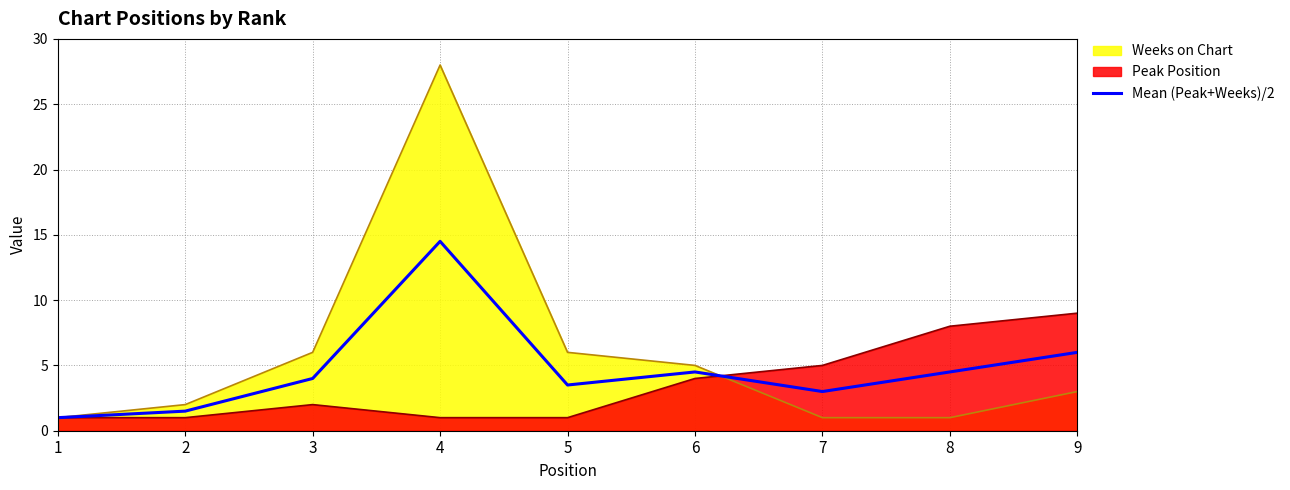

What is the highest value of the Weeks on Chart series?

28.0